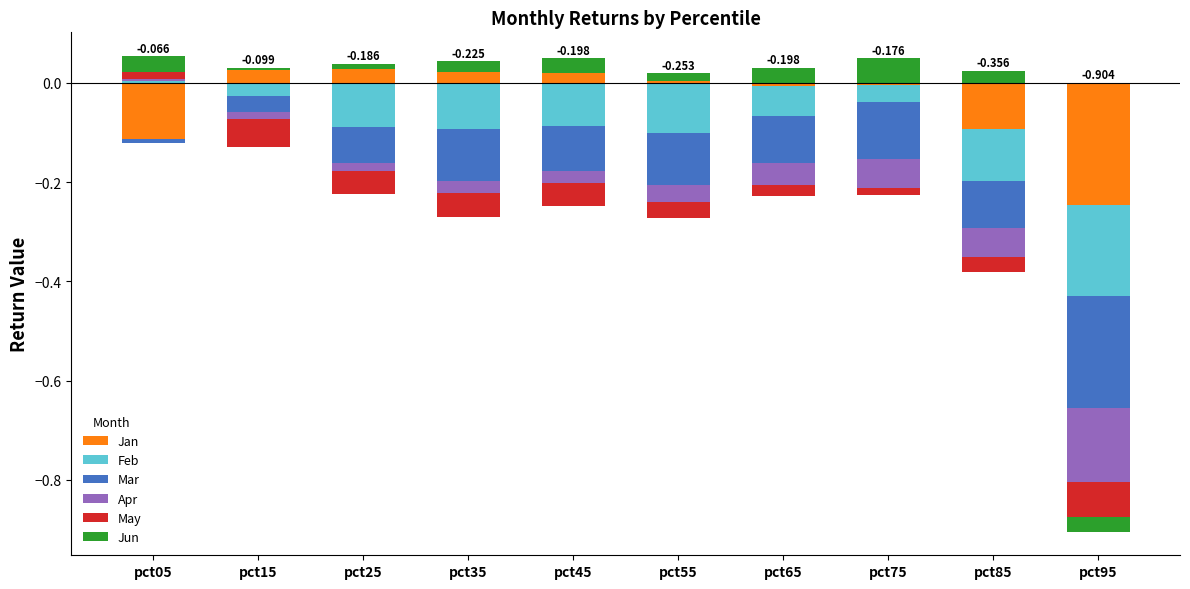

Is it true that Feb equals 0.0 at pct45?

False